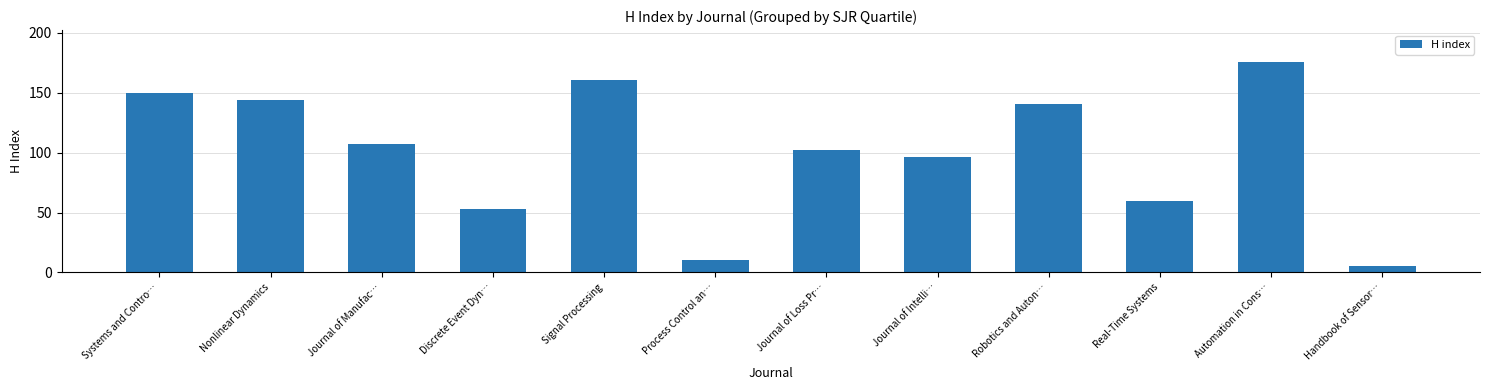

What position from the right is Journal of Loss Pr…?

6